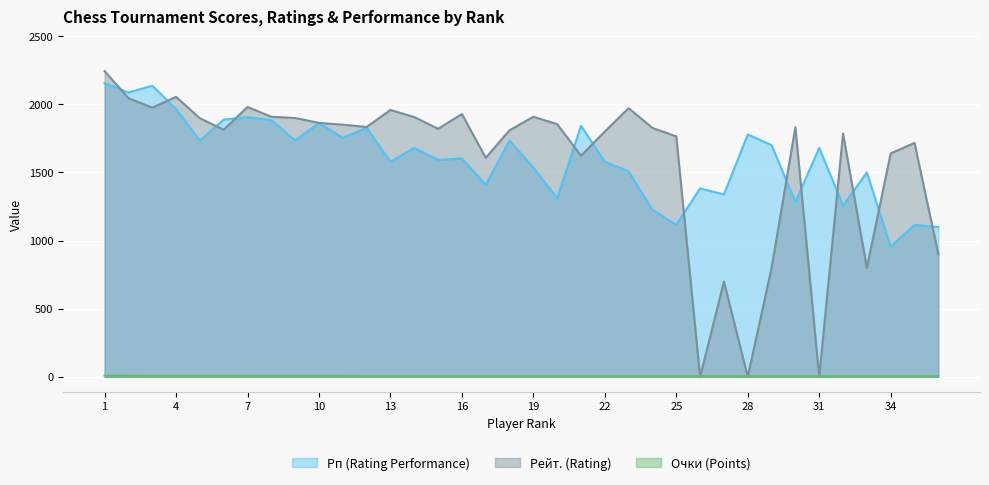

At which label is Рп (Rating Performance) closest to 1556?

19